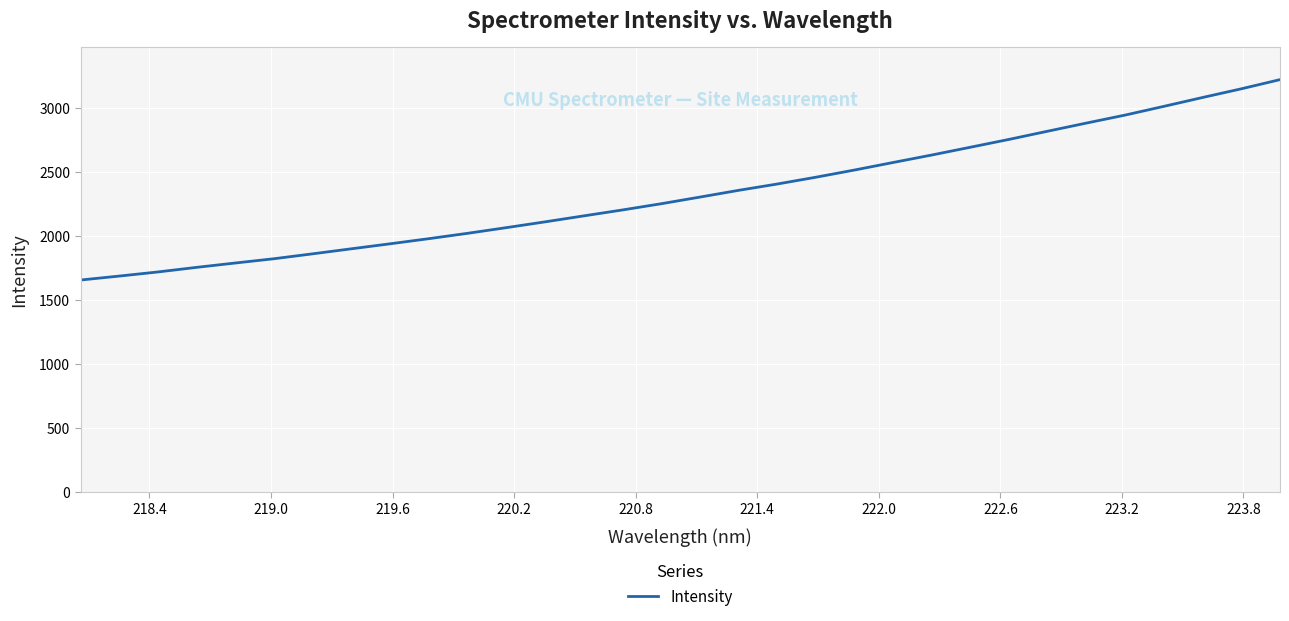

How many series are shown in this chart?

1